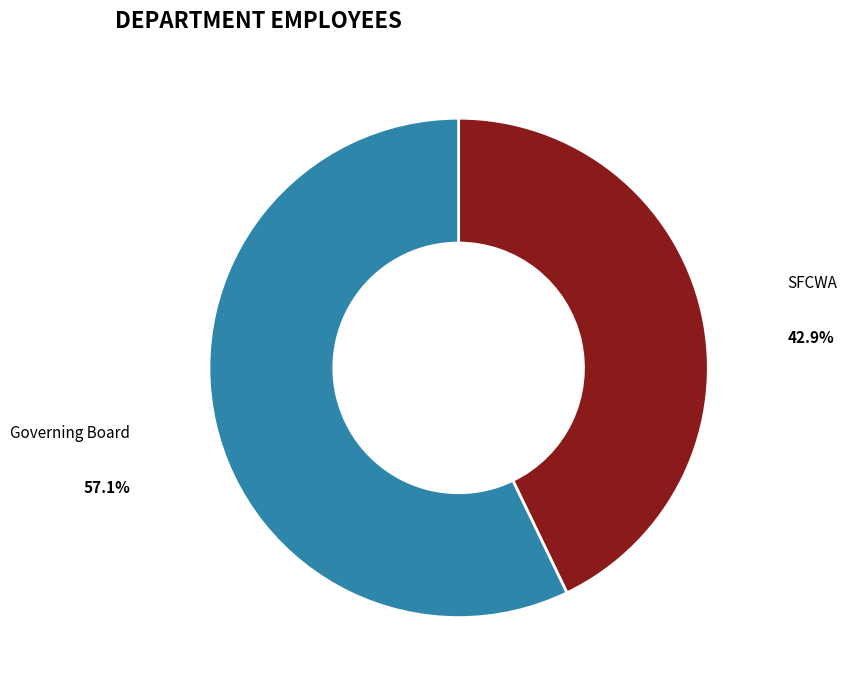

To the nearest percent, what is the difference between the largest and smallest slice percentages?

14%